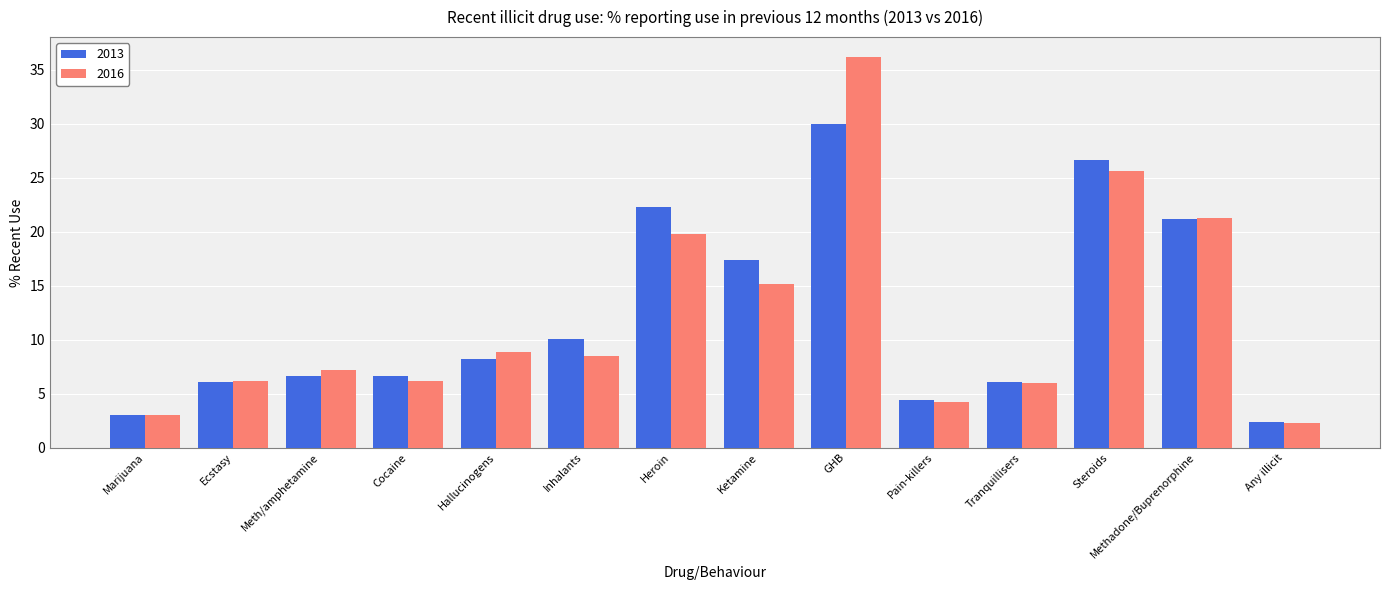

How many data points in 2016 are less than 8?

7